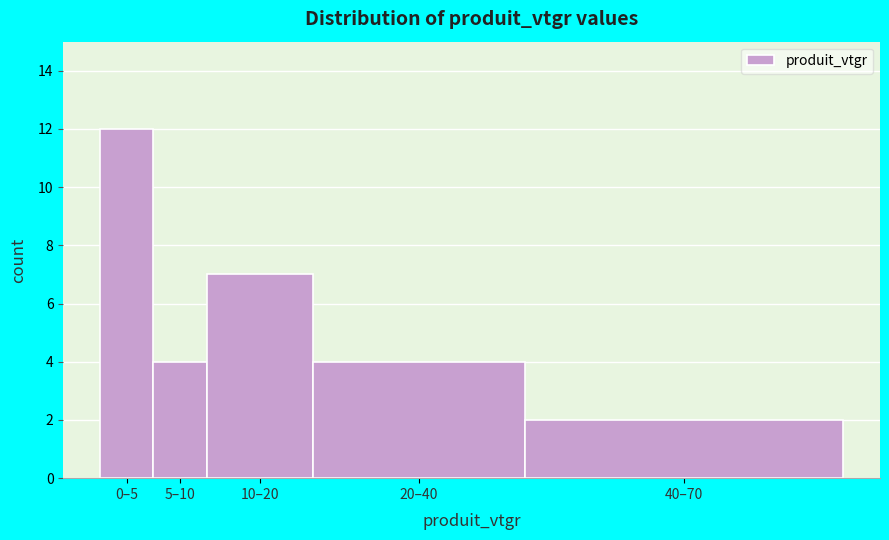

Reading right to left, list all the values displayed in this chart.

40–70=2	20–40=4	10–20=7	5–10=4	0–5=12